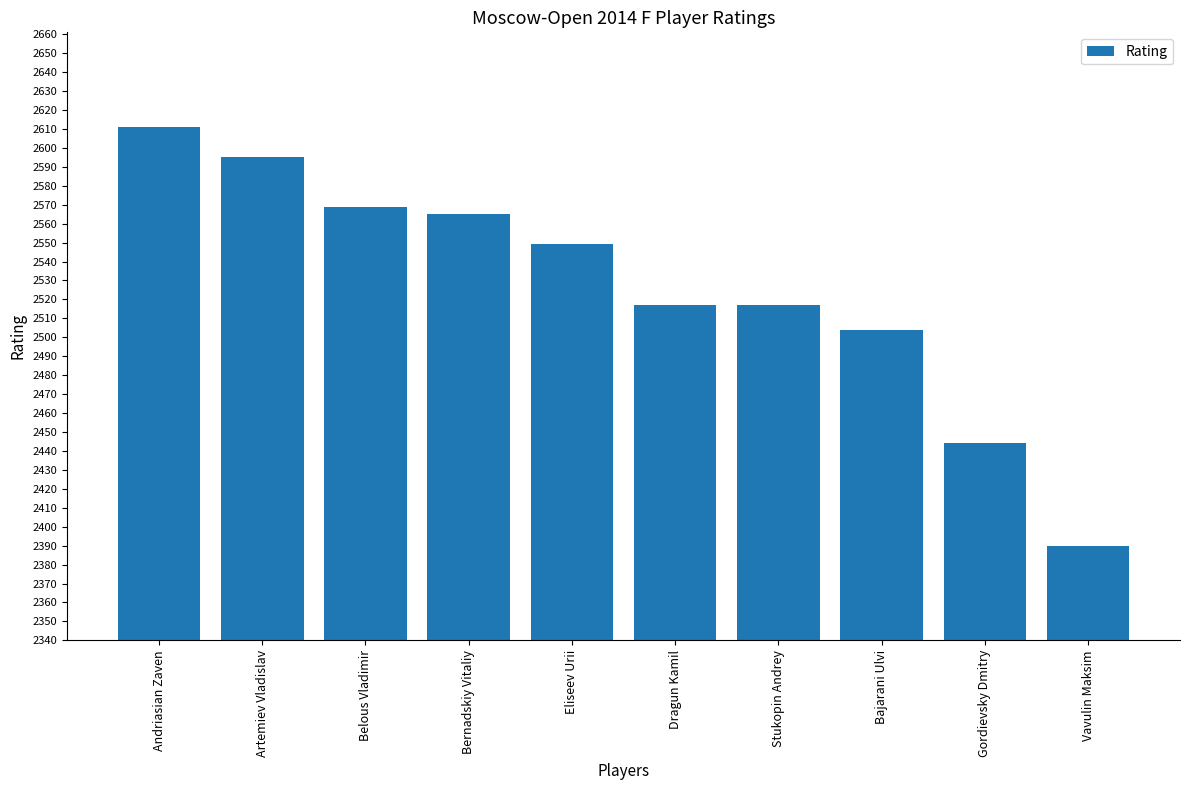

What is the value of the 9th bar from the left?

2444